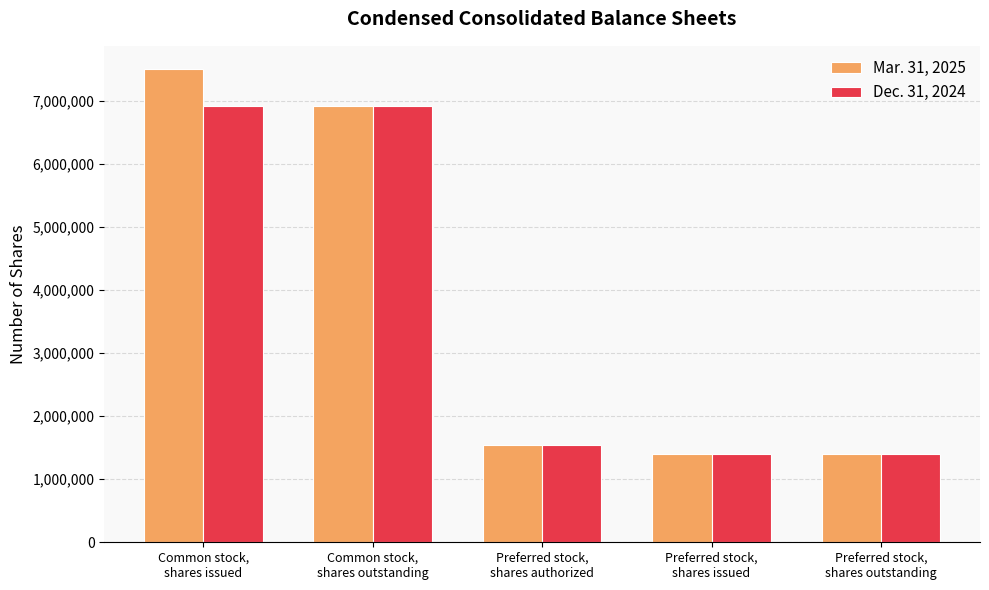

What are all the series names shown in the legend?

Mar. 31, 2025, Dec. 31, 2024